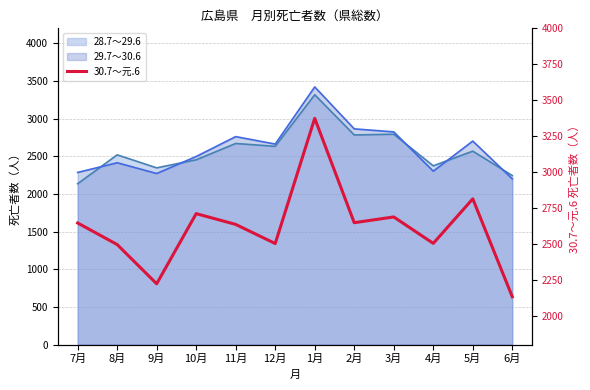

Which has a higher value, 4月 or 2月?

2月